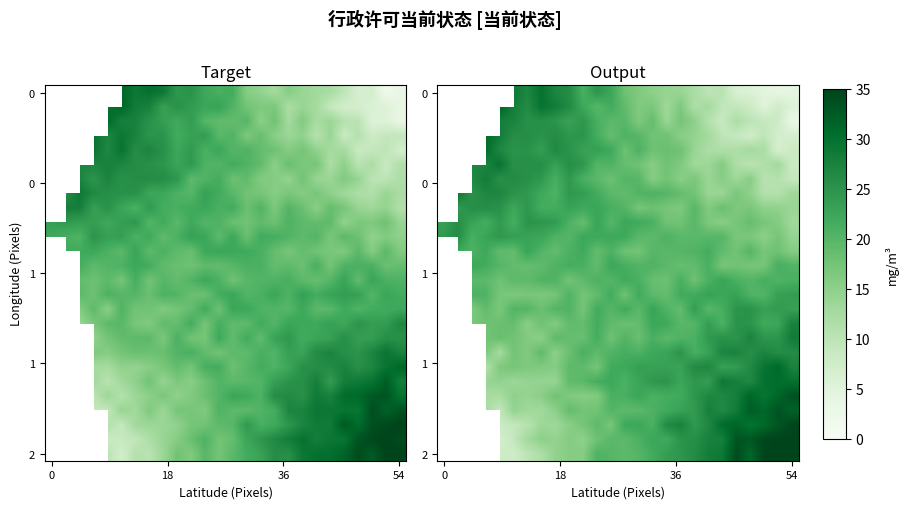

What is the difference between the second highest and minimum values in the row_18 series?

0.5